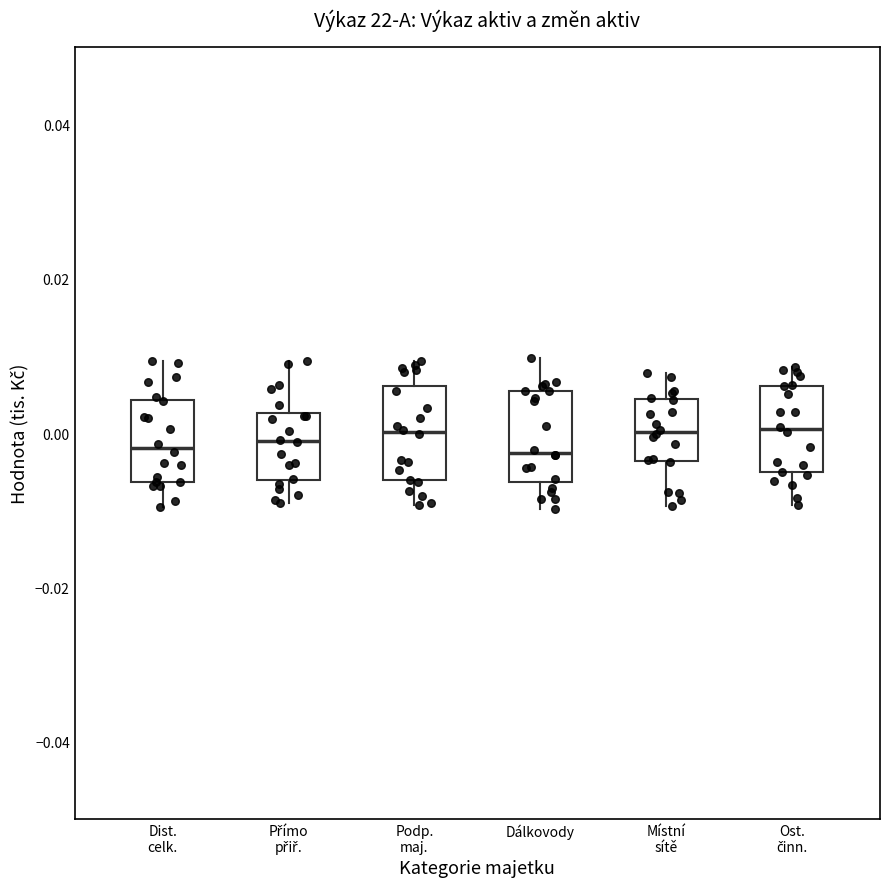

Reading left to right, transcribe this box plot: for each box, give where its median line is, the range the box spans, and where its two whiskers end, as read against the y-axis. The values are not printed on the chart, so give them approximately, as read against the axis.

Dist. celk.: median -0.002, box -0.006 to 0.004, whiskers -0.010 to 0.010
Přímo přiř.: median -0.002, box -0.006 to 0.002, whiskers -0.010 to 0.010
Podp. maj.: median 0.000, box -0.006 to 0.006, whiskers -0.010 to 0.010
Dálkovody: median -0.002, box -0.006 to 0.006, whiskers -0.010 to 0.010
Místní sítě: median 0.000, box -0.004 to 0.004, whiskers -0.010 to 0.008
Ost. činn.: median 0.000, box -0.006 to 0.006, whiskers -0.010 to 0.008